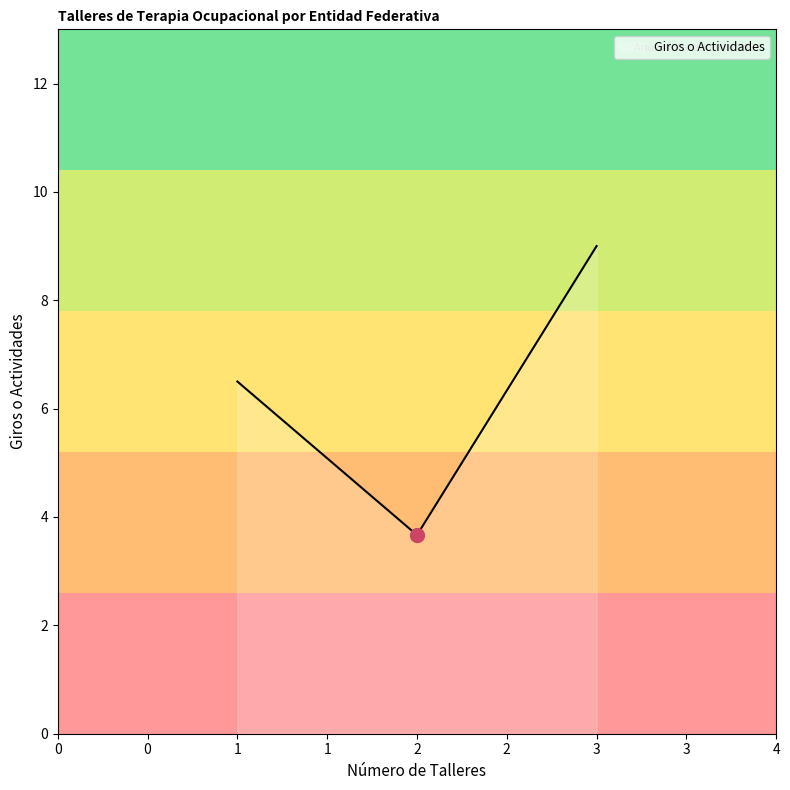

What is the approximate value at 1?

6.5